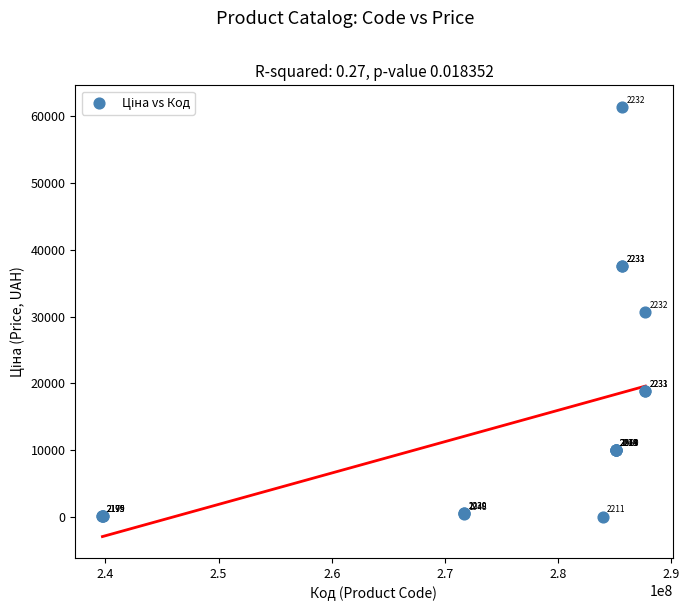

What Y value in the scatter plot is closest to 30733?

30717.1